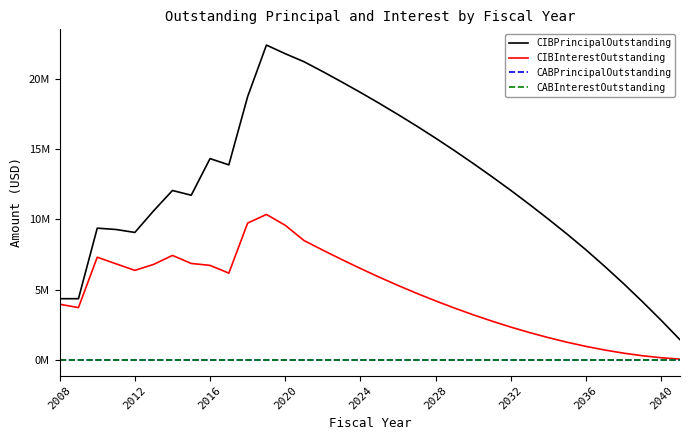

Does the chart display data point markers on the line(s)?

No